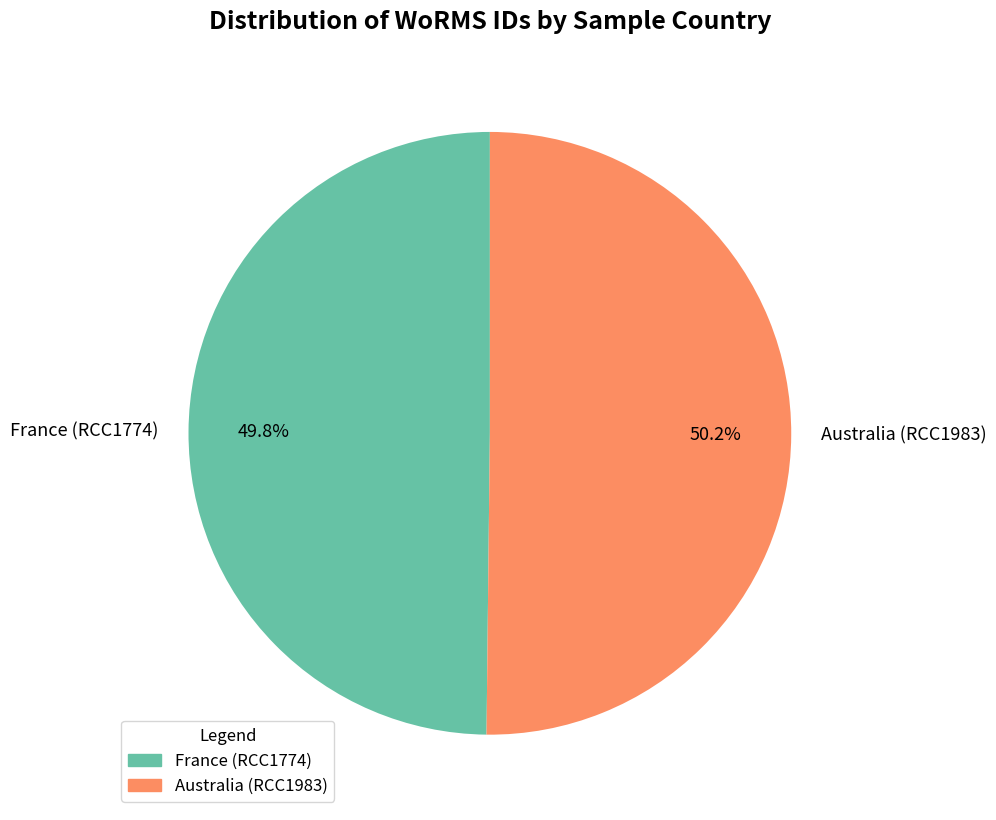

What is the ratio of the value at France (RCC1774) to the value at Australia (RCC1983)?

1.0